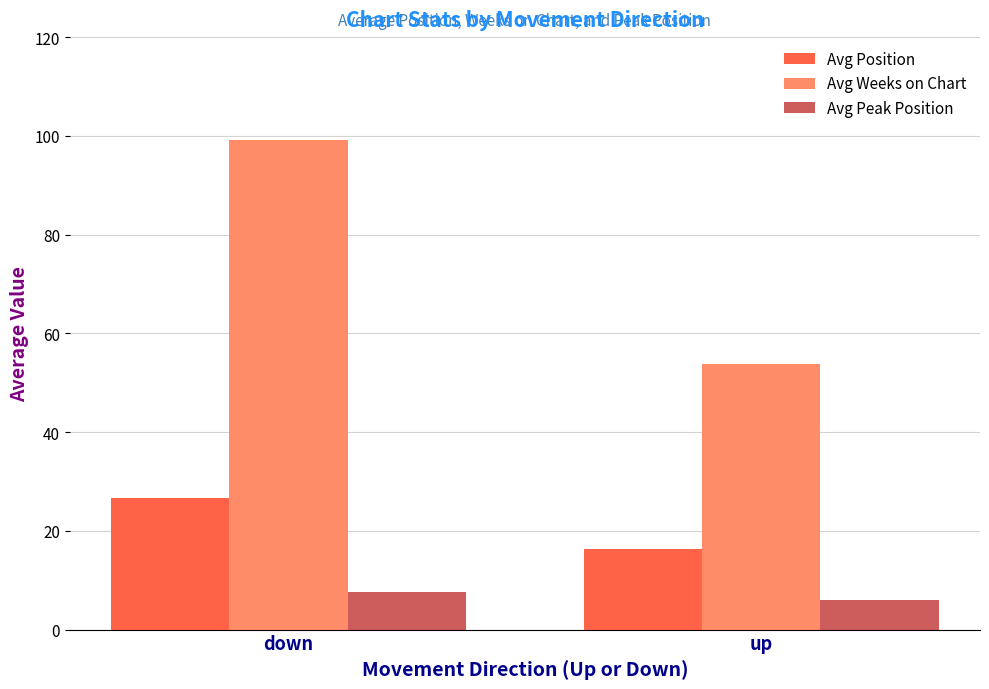

Reading left to right, transcribe all the data shown in this chart.

Avg Position: 26.6	16.4
Avg Weeks on Chart: 99.1	53.8
Avg Peak Position: 7.7	5.9